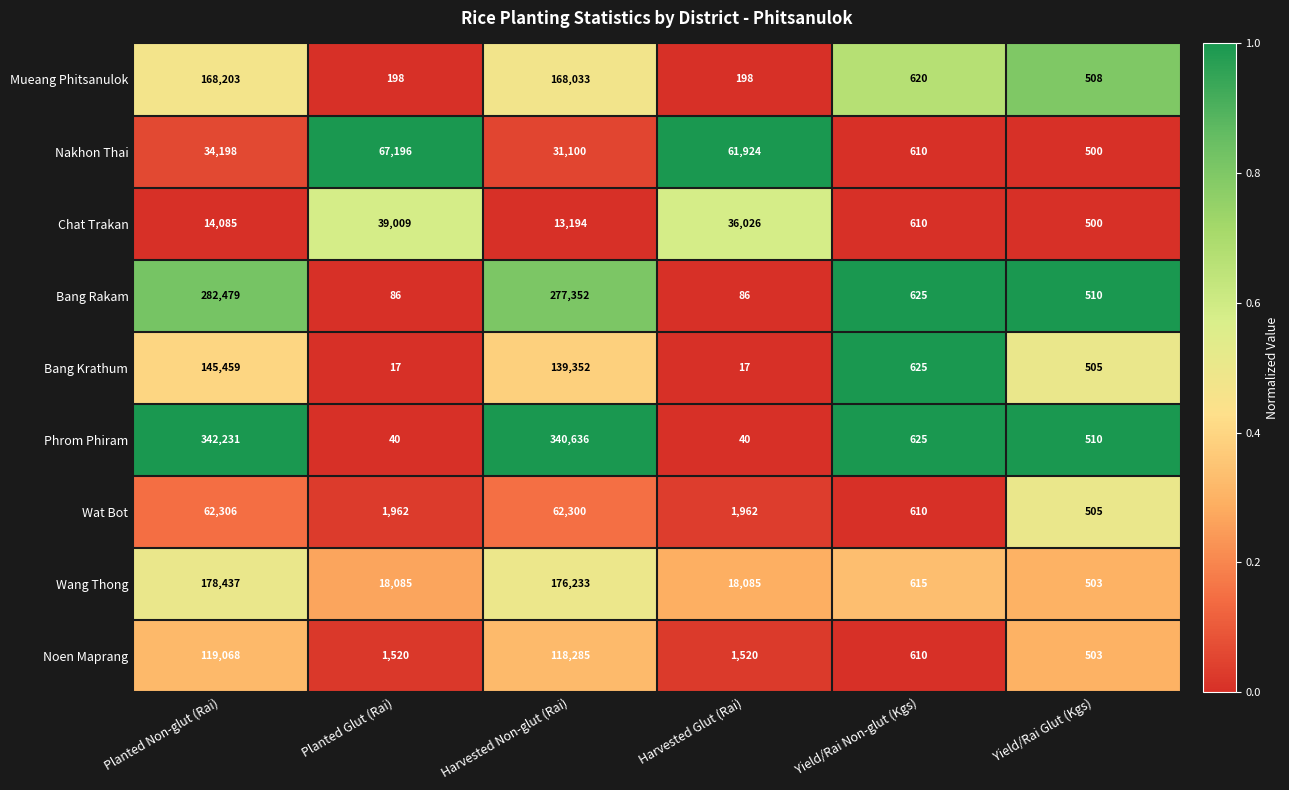

The value of Nakhon Thai at Yield/Rai Non-glut (Kgs) is 854. True or false?

False